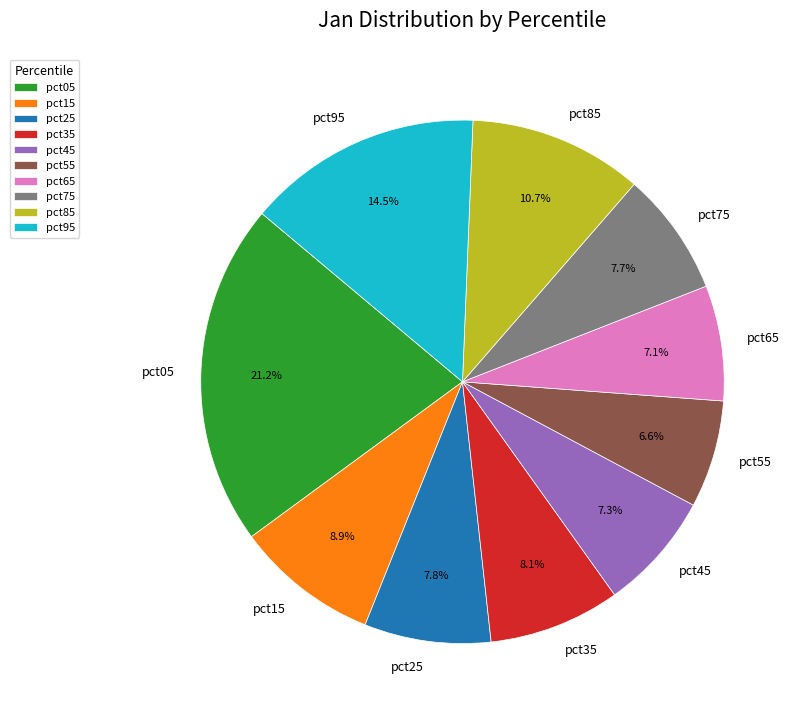

Is pct65 the majority of the pie?

No